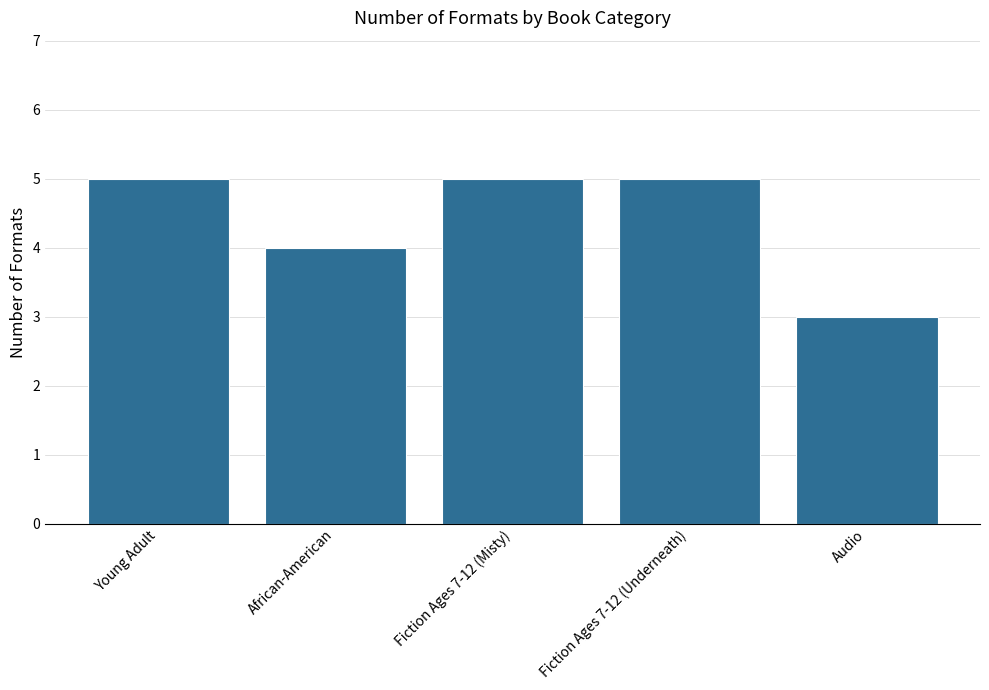

What is the smallest value displayed?

3